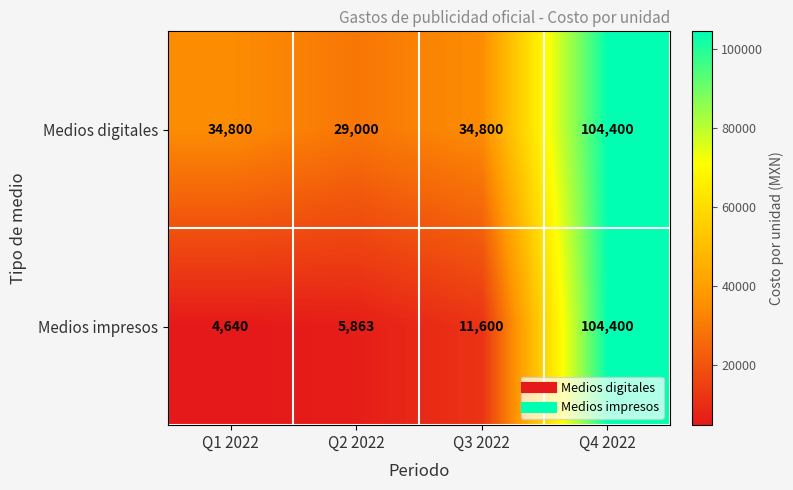

How many distinct data groups are displayed?

2